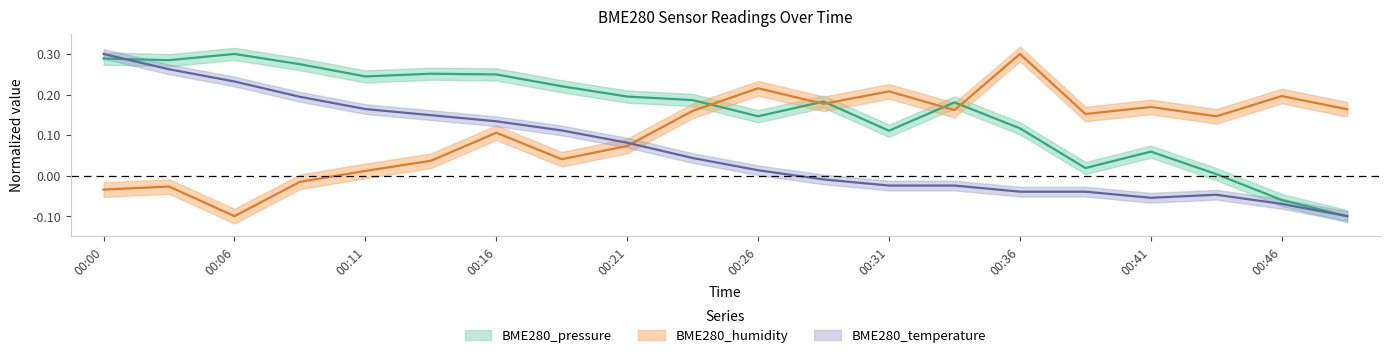

Is it true that BME280_humidity equals 0.2 at 00:46?

True